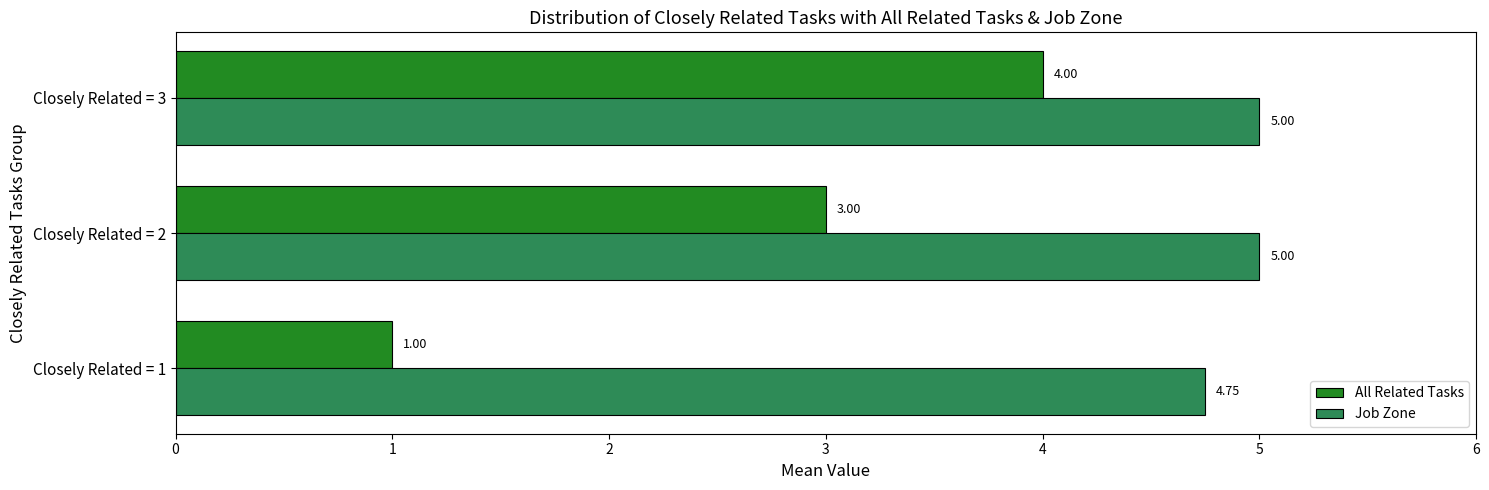

What is the sum of all All Related Tasks values?

8.0